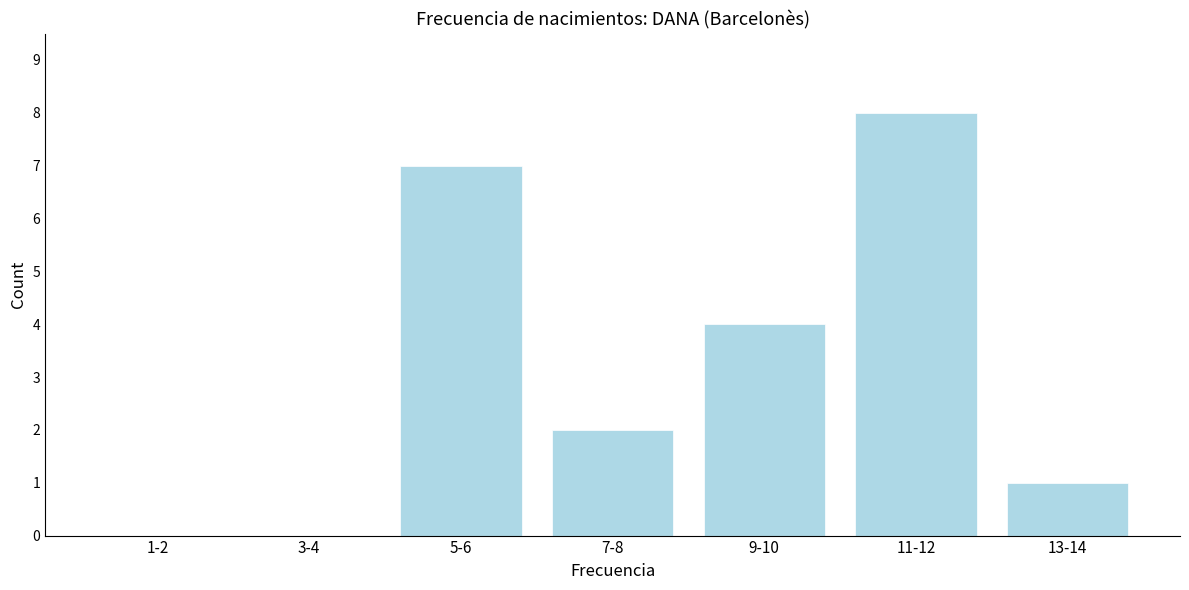

Reading left to right, extract all data points from this chart.

1-2=0	3-4=0	5-6=7	7-8=2	9-10=4	11-12=8	13-14=1